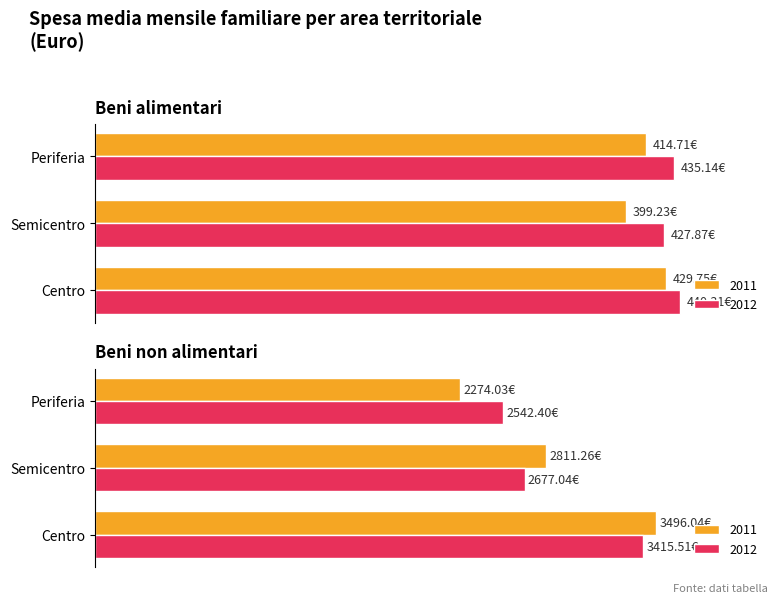

Where does the 2012 series first go above 435?

Centro